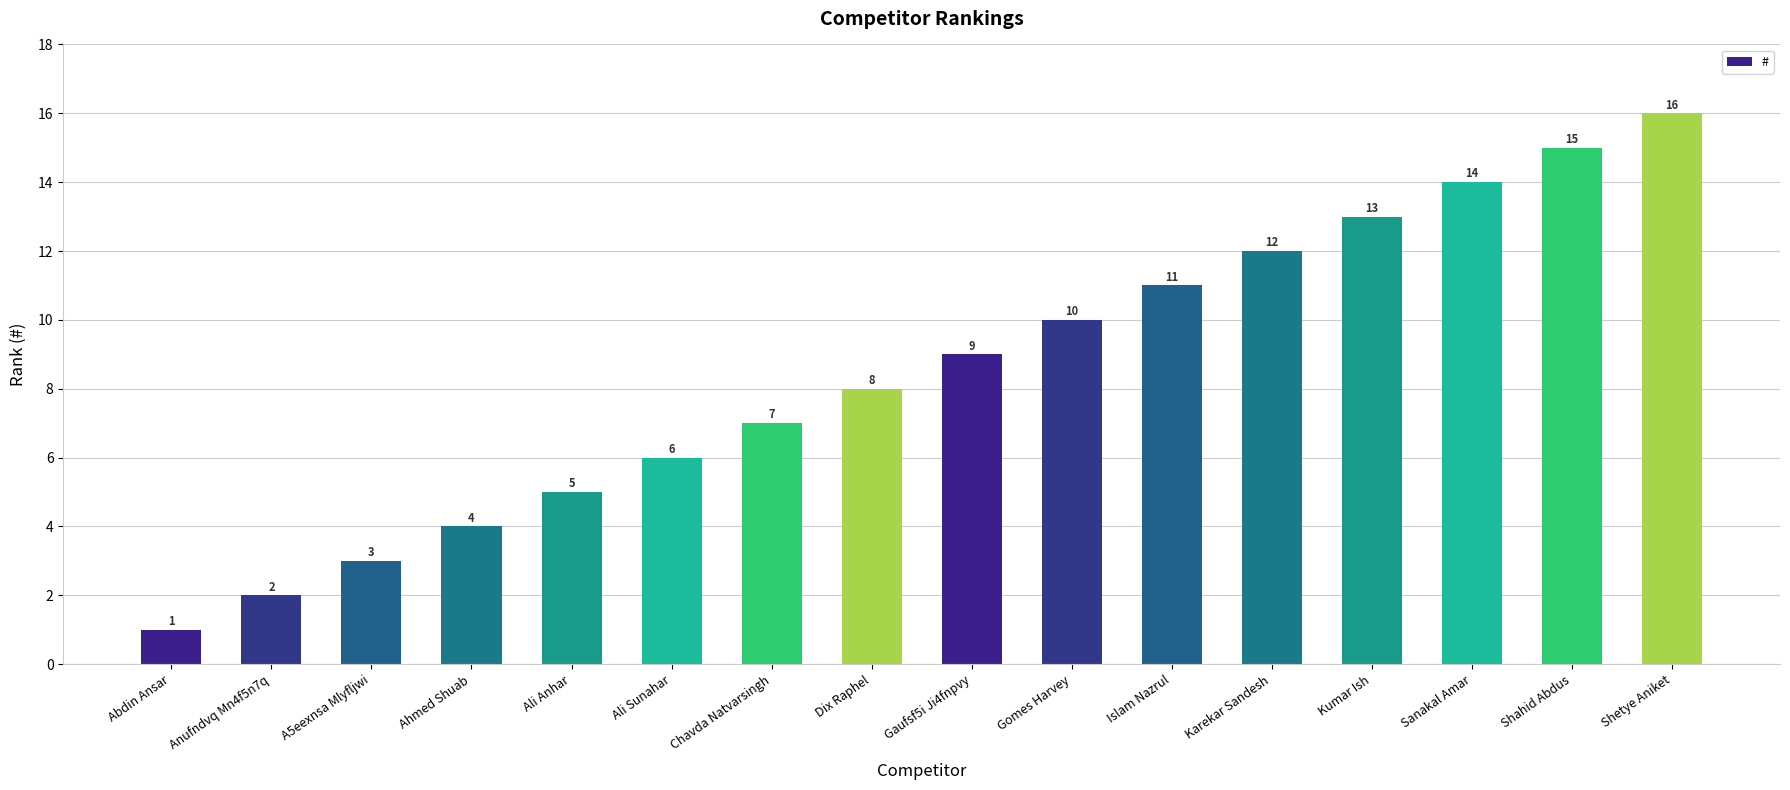

At which category does the chart reach its peak across all series?

Shetye Aniket